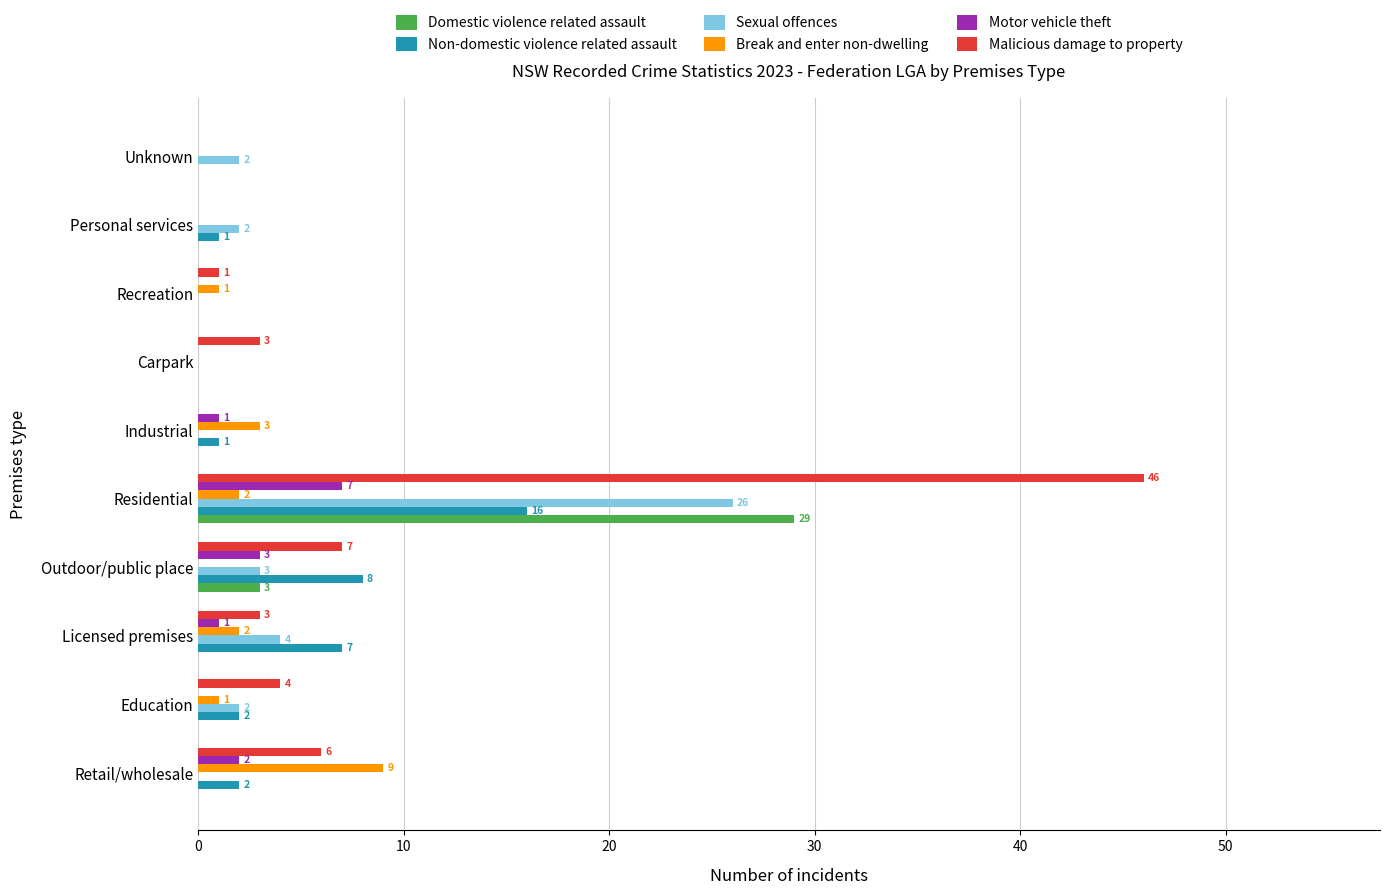

Which series changed the most between Licensed premises and Personal services?

Non-domestic violence related assault